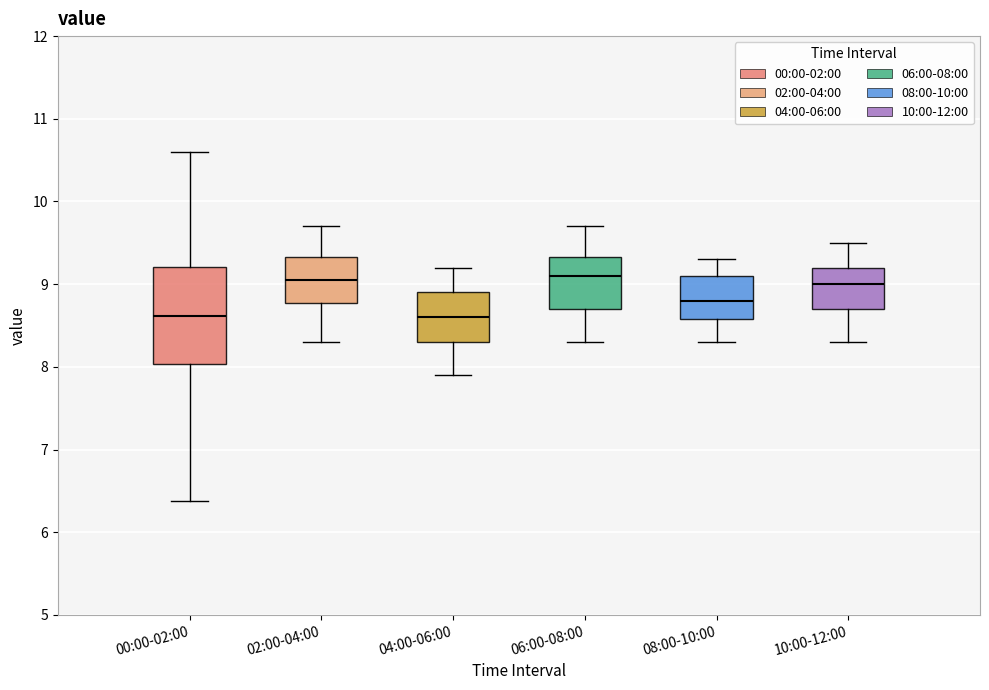

Where is the lower edge of the box for 00:00-02:00 on the y-axis? The values are not printed on the chart, so give them approximately, as read against the axis.

8.0